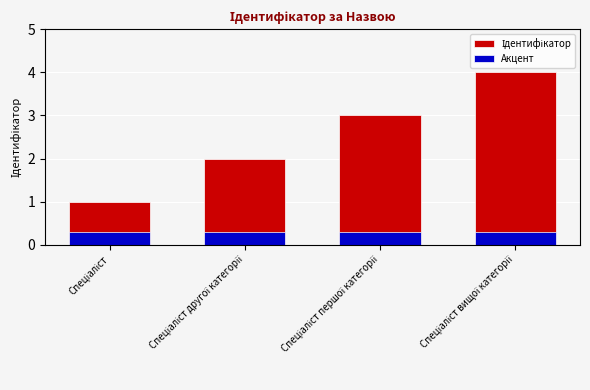

Reading left to right, extract all data points from this chart.

Ідентифікатор: 1.0	2.0	3.0	4.0
Акцент: 0.3	0.3	0.3	0.3